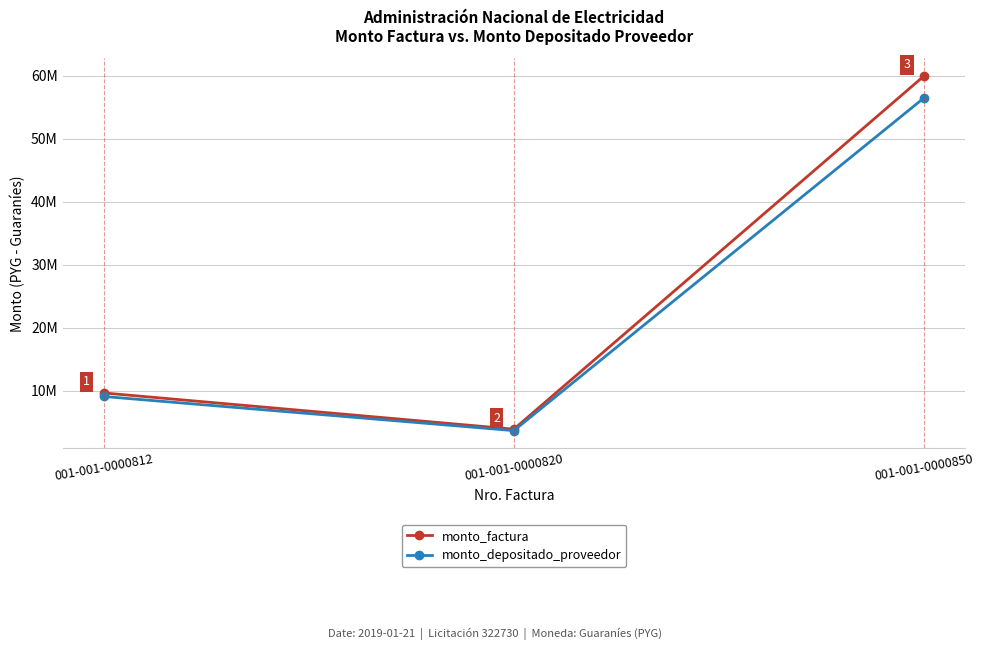

List the labels in order of monto_depositado_proveedor value, largest first.

001-001-0000850, 001-001-0000812, 001-001-0000820